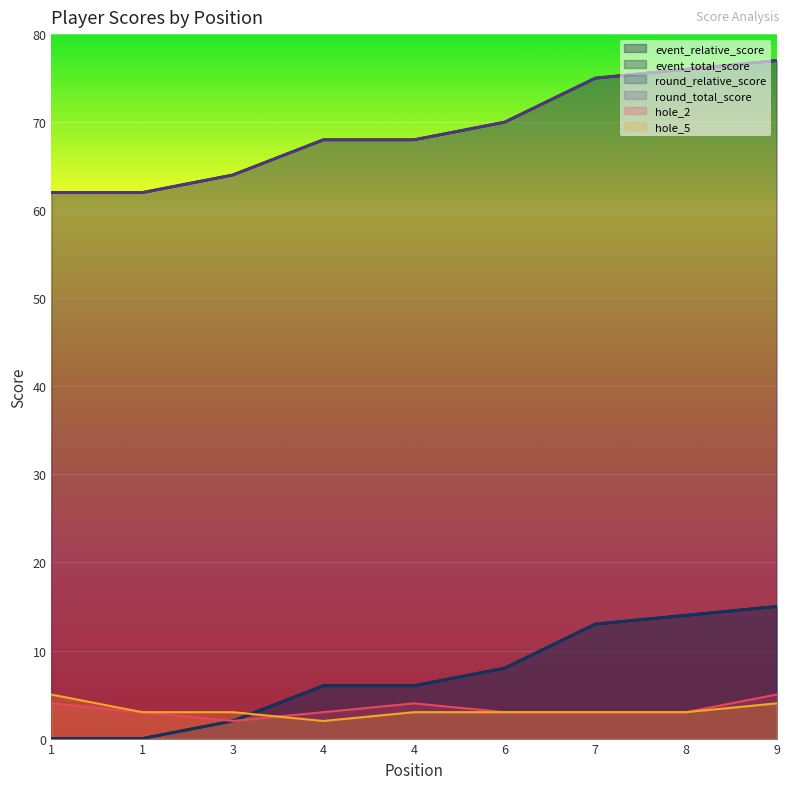

What is the value of the event_relative_score point at the 4th from the left?

6